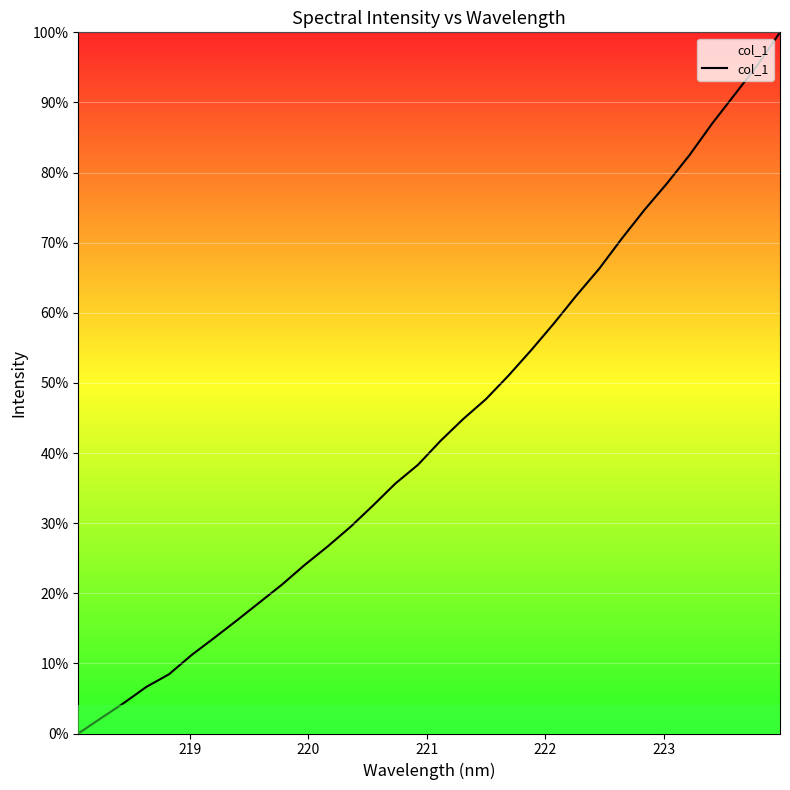

What is the sum of all values?

1396.0